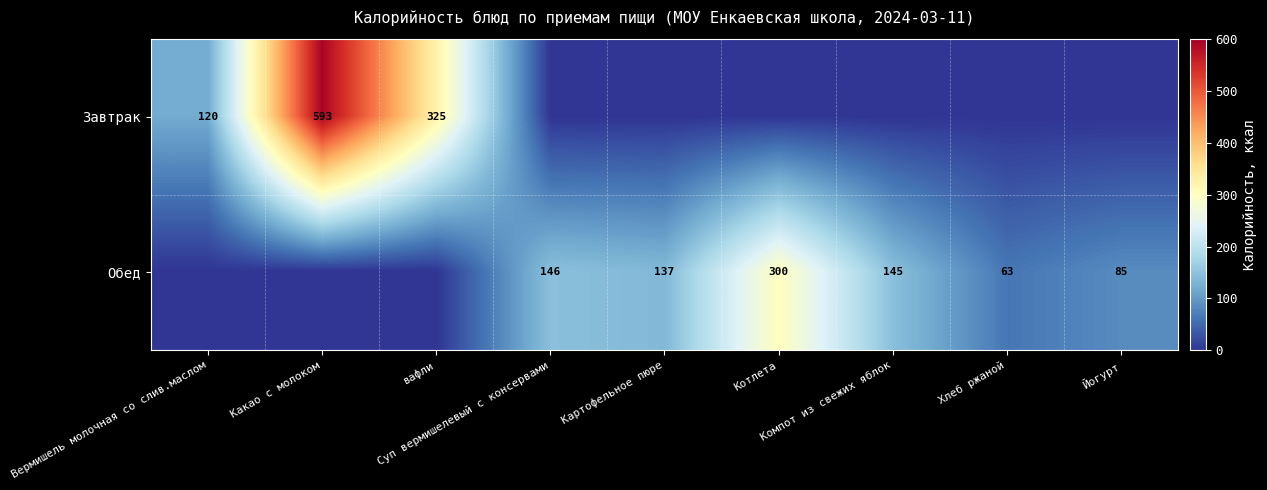

What is the maximum value for Обед?

300